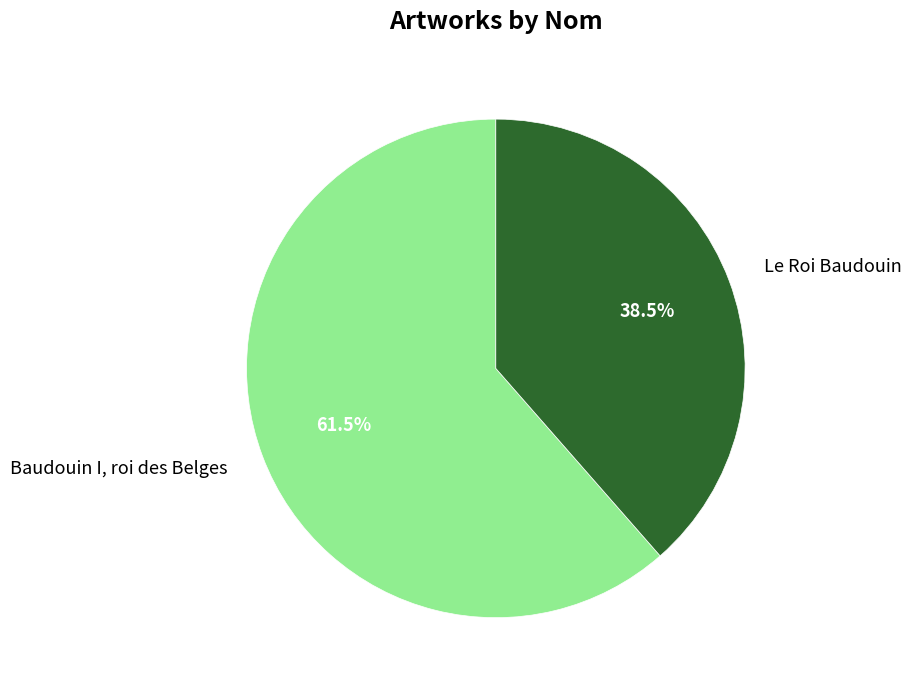

Is Le Roi Baudouin the majority of the pie?

No